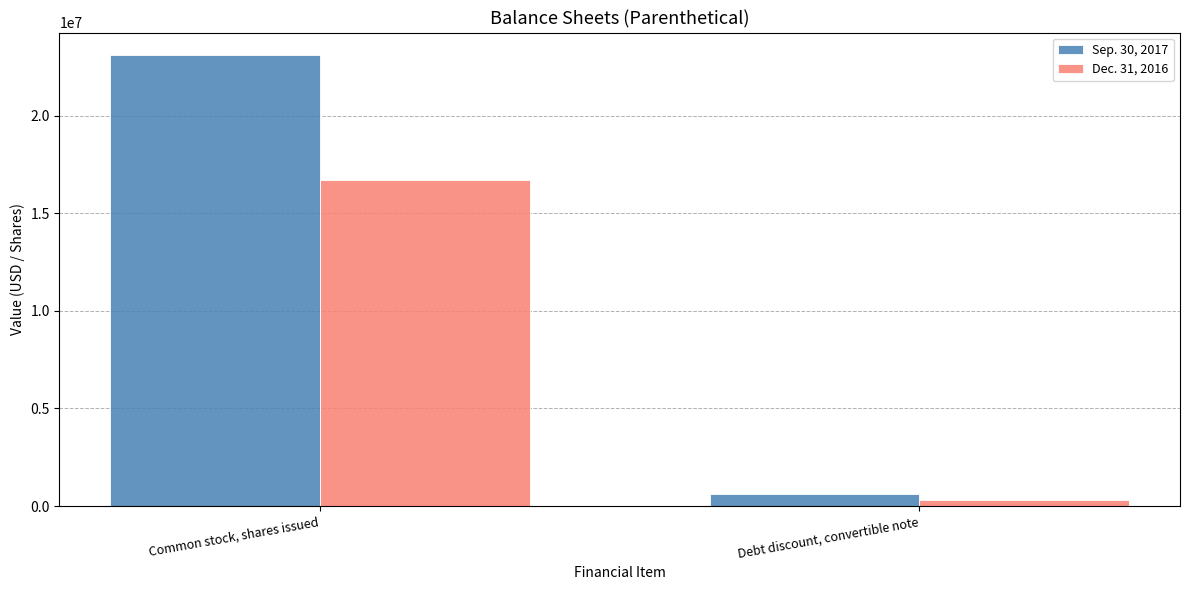

True or false: Sep. 30, 2017 has a value of 596086 at Debt discount, convertible note.

True